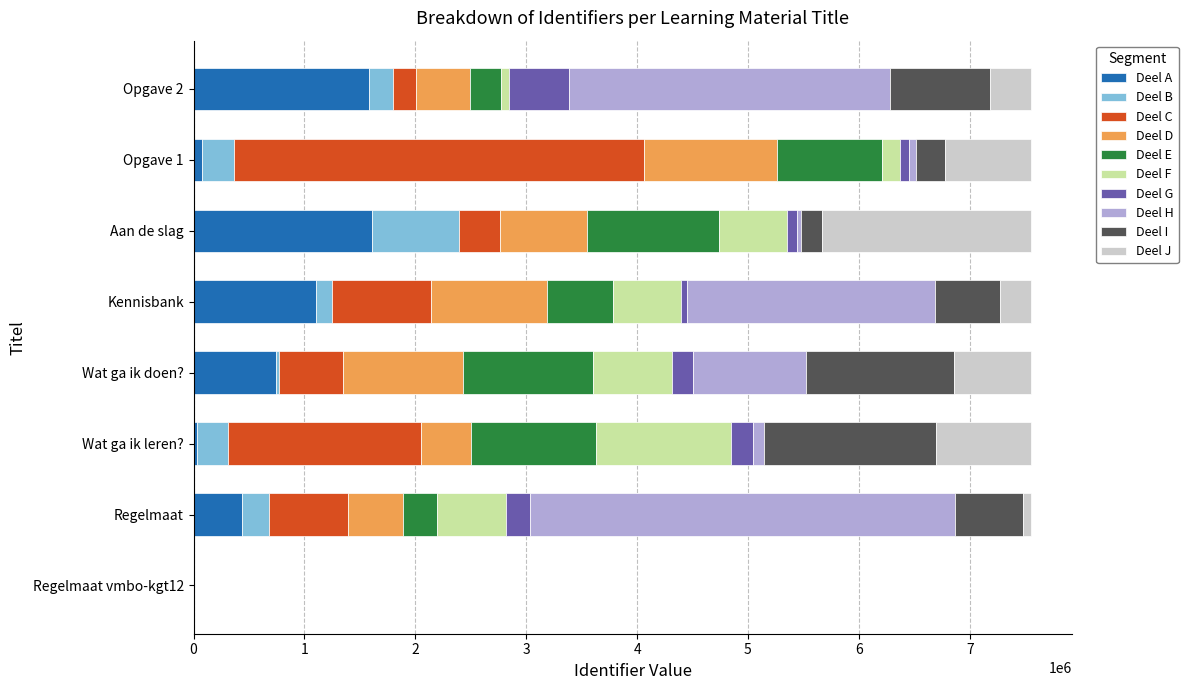

Reading right to left, extract all data points from this chart.

7548560	7548558	7548557	7548553	7548551	7548549	7548548	0